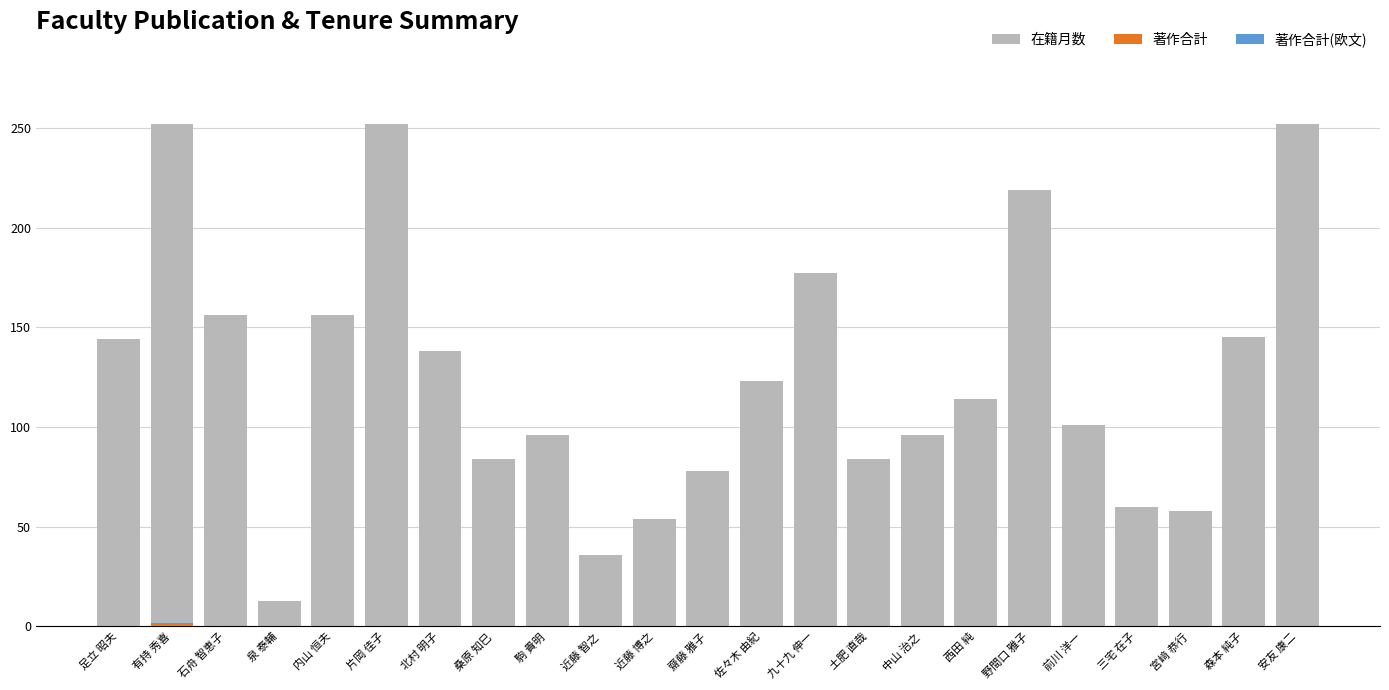

Reading left to right, transcribe all the data shown in this chart.

在籍月数: 足立 昭夫=144	有持 秀喜=252	石舟 智恵子=156	泉 泰輔=13	内山 恒夫=156	片岡 佳子=252	北村 明子=138	桑原 知巳=84	駒 貴明=96	近藤 智之=36	近藤 博之=54	齋藤 雅子=78	佐々木 由紀=123	九十九 伸一=177	土肥 直哉=84	中山 治之=96	西田 純=114	野間口 雅子=219	前川 洋一=101	三宅 在子=60	宮﨑 恭行=58	森本 純子=145	安友 康二=252
著作合計: 足立 昭夫=0	有持 秀喜=1	石舟 智恵子=0	泉 泰輔=0	内山 恒夫=0	片岡 佳子=0	北村 明子=0	桑原 知巳=0	駒 貴明=0	近藤 智之=0	近藤 博之=0	齋藤 雅子=0	佐々木 由紀=0	九十九 伸一=0	土肥 直哉=0	中山 治之=0	西田 純=0	野間口 雅子=0	前川 洋一=0	三宅 在子=0	宮﨑 恭行=0	森本 純子=0	安友 康二=0
著作合計(欧文): 足立 昭夫=0	有持 秀喜=1	石舟 智恵子=0	泉 泰輔=0	内山 恒夫=0	片岡 佳子=0	北村 明子=0	桑原 知巳=0	駒 貴明=0	近藤 智之=0	近藤 博之=0	齋藤 雅子=0	佐々木 由紀=0	九十九 伸一=0	土肥 直哉=0	中山 治之=0	西田 純=0	野間口 雅子=0	前川 洋一=0	三宅 在子=0	宮﨑 恭行=0	森本 純子=0	安友 康二=0